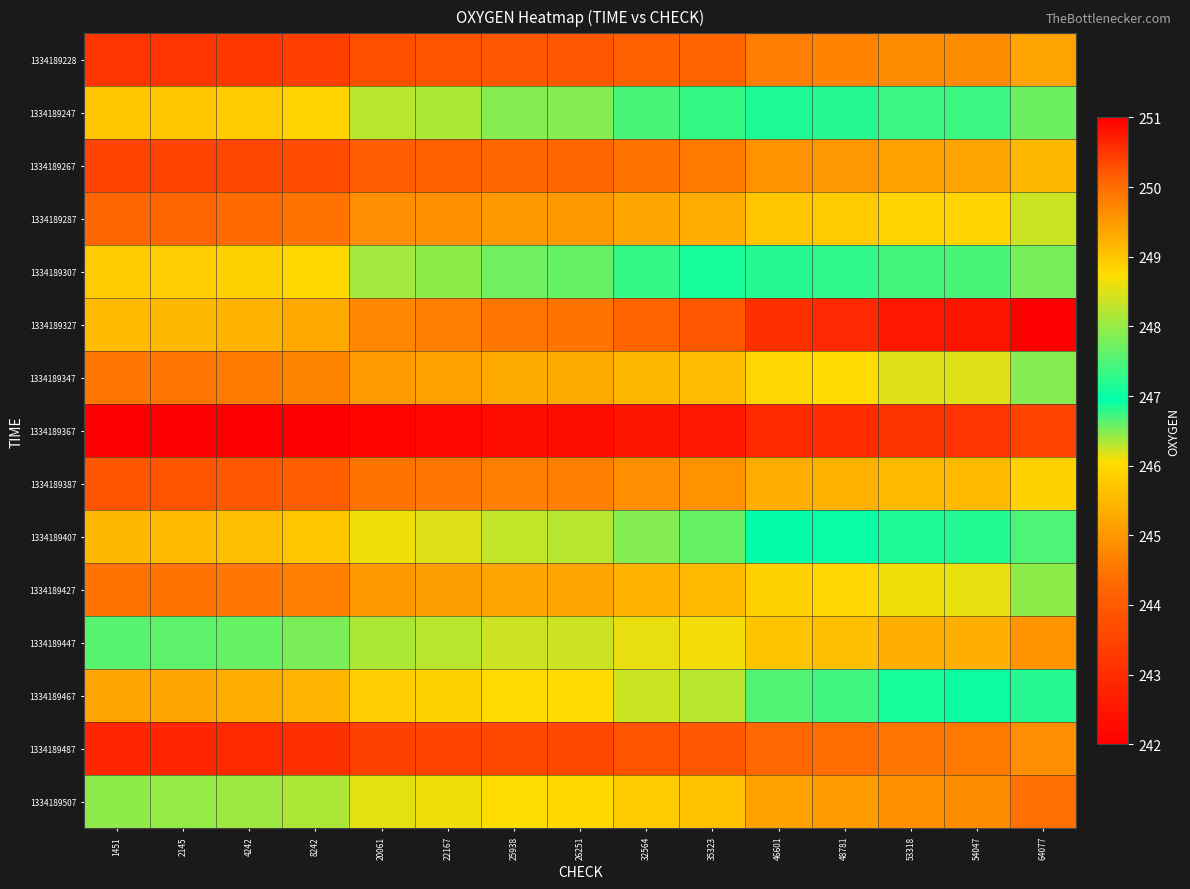

Reading right to left, list all the values displayed in this chart.

1334189228: 64077=245.2	54047=244.8	53318=244.8	48781=244.7	46601=244.6	35323=244.2	32564=244.2	26251=244.0	25938=243.9	22167=243.8	20061=243.8	8242=243.4	4242=243.3	2145=243.2	1451=243.2
1334189247: 64077=247.7	54047=247.4	53318=247.4	48781=247.2	46601=247.1	35323=246.8	32564=246.7	26251=246.5	25938=246.5	22167=246.4	20061=246.3	8242=245.9	4242=245.8	2145=245.7	1451=245.7
1334189267: 64077=245.5	54047=245.2	53318=245.1	48781=245.0	46601=244.9	35323=244.6	32564=244.5	26251=244.3	25938=244.3	22167=244.1	20061=244.1	8242=243.7	4242=243.6	2145=243.5	1451=243.5
1334189287: 64077=246.3	54047=245.9	53318=245.9	48781=245.8	46601=245.7	35323=245.3	32564=245.2	26251=245.0	25938=245.0	22167=244.9	20061=244.8	8242=244.5	4242=244.3	2145=244.3	1451=244.3
1334189307: 64077=247.8	54047=247.5	53318=247.4	48781=247.3	46601=247.2	35323=246.9	32564=246.8	26251=246.6	25938=246.6	22167=246.4	20061=246.4	8242=246.0	4242=245.9	2145=245.8	1451=245.8
1334189327: 64077=251.1	54047=250.8	53318=250.8	48781=250.6	46601=250.6	35323=250.2	32564=250.1	26251=249.9	25938=249.9	22167=249.8	20061=249.7	8242=249.3	4242=249.2	2145=249.1	1451=249.1
1334189347: 64077=246.5	54047=246.2	53318=246.2	48781=246.0	46601=245.9	35323=245.6	32564=245.5	26251=245.3	25938=245.3	22167=245.2	20061=245.1	8242=244.7	4242=244.6	2145=244.5	1451=244.5
1334189367: 64077=243.5	54047=243.2	53318=243.2	48781=243.0	46601=242.9	35323=242.6	32564=242.5	26251=242.3	25938=242.3	22167=242.2	20061=242.1	8242=241.7	4242=241.6	2145=241.5	1451=241.5
1334189387: 64077=245.9	54047=245.5	53318=245.5	48781=245.4	46601=245.3	35323=245.0	32564=244.9	26251=244.7	25938=244.7	22167=244.5	20061=244.5	8242=244.1	4242=244.0	2145=243.9	1451=243.9
1334189407: 64077=247.5	54047=247.2	53318=247.2	48781=247.0	46601=246.9	35323=246.6	32564=246.5	26251=246.3	25938=246.3	22167=246.2	20061=246.1	8242=245.7	4242=245.6	2145=245.5	1451=245.5
1334189427: 64077=246.4	54047=246.1	53318=246.1	48781=245.9	46601=245.9	35323=245.5	32564=245.4	26251=245.2	25938=245.2	22167=245.1	20061=245.0	8242=244.7	4242=244.5	2145=244.5	1451=244.4
1334189447: 64077=249.6	54047=249.3	53318=249.2	48781=249.1	46601=249.0	35323=248.7	32564=248.6	26251=248.4	25938=248.4	22167=248.2	20061=248.2	8242=247.8	4242=247.7	2145=247.6	1451=247.6
1334189467: 64077=247.2	54047=246.9	53318=246.9	48781=246.7	46601=246.7	35323=246.3	32564=246.2	26251=246.0	25938=246.0	22167=245.9	20061=245.8	8242=245.4	4242=245.3	2145=245.3	1451=245.2
1334189487: 64077=244.9	54047=244.5	53318=244.5	48781=244.4	46601=244.3	35323=243.9	32564=243.9	26251=243.6	25938=243.6	22167=243.5	20061=243.5	8242=243.1	4242=242.9	2145=242.9	1451=242.9
1334189507: 64077=250.0	54047=249.6	53318=249.6	48781=249.5	46601=249.4	35323=249.0	32564=249.0	26251=248.8	25938=248.7	22167=248.6	20061=248.6	8242=248.2	4242=248.1	2145=248.0	1451=248.0